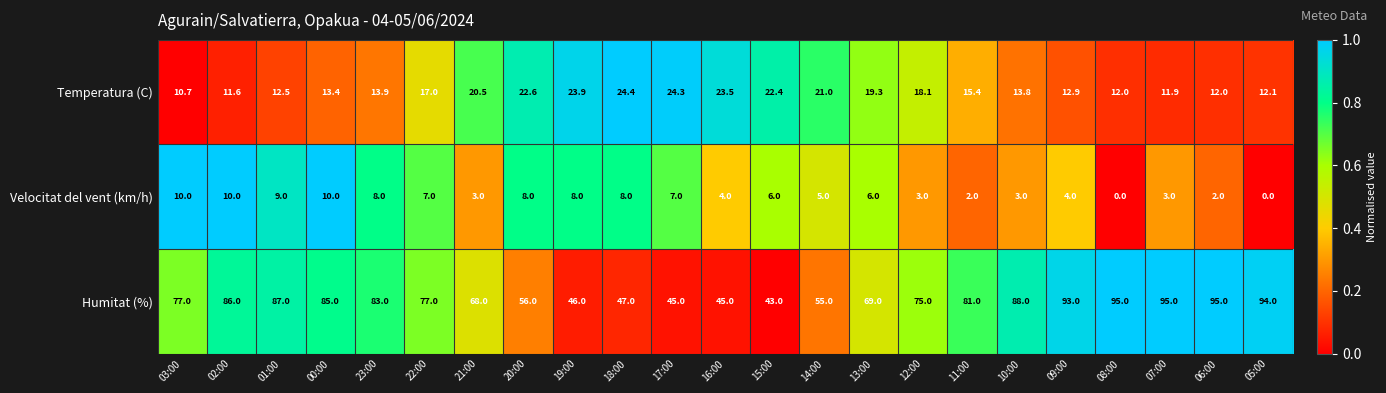

The value of Temperatura (C) at 06:00 is 4.0. True or false?

False